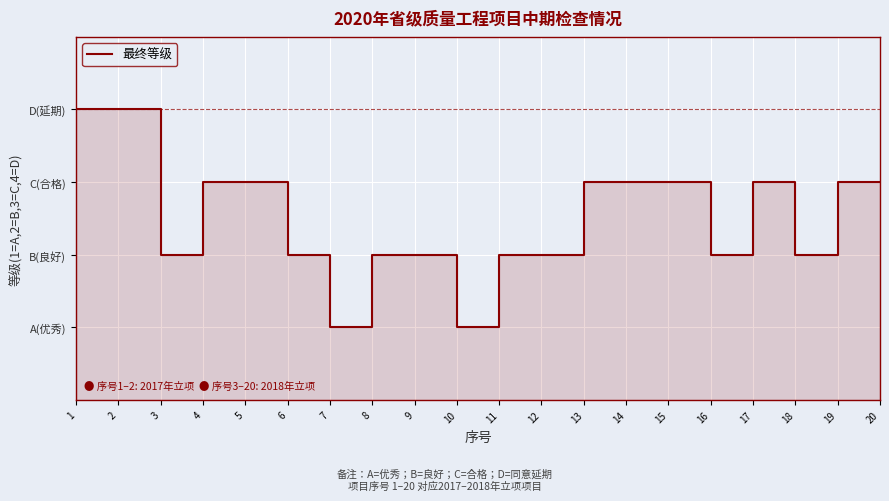

List the labels in order of value, largest first.

1, 2, 4, 5, 13, 14, 15, 17, 19, 20, 3, 6, 8, 9, 11, 12, 16, 18, 7, 10